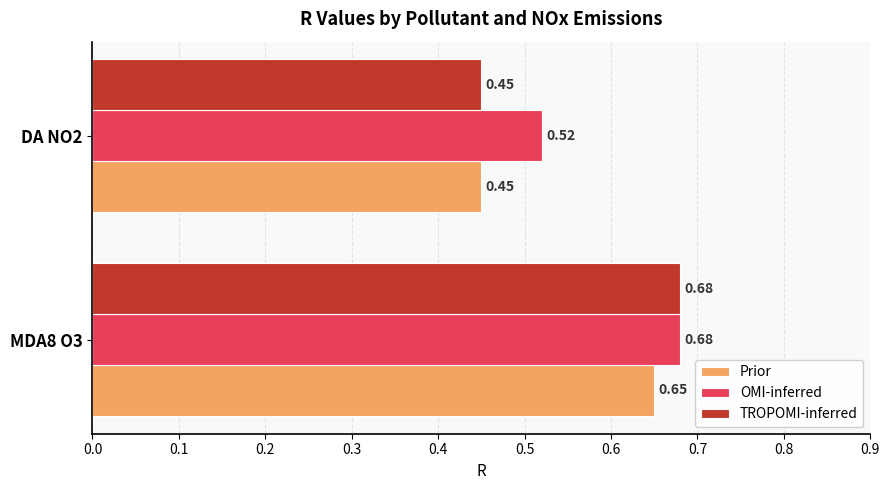

Which series changed the most between MDA8 O3 and DA NO2?

TROPOMI-inferred